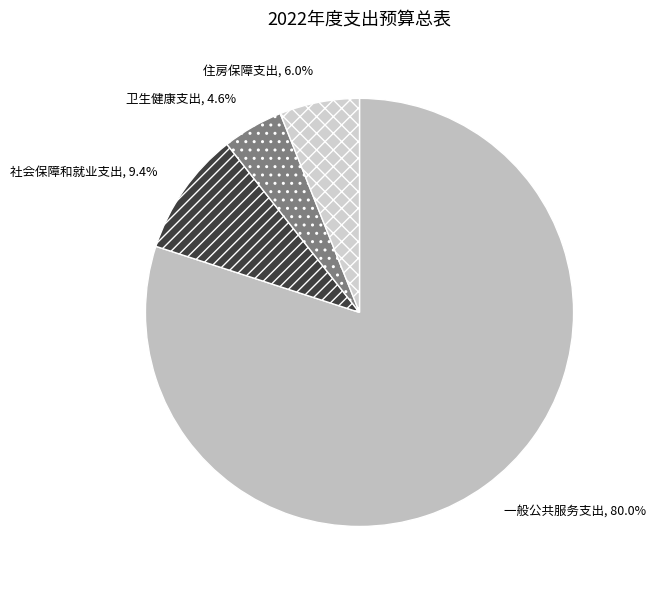

To the nearest percent, what portion does 一般公共服务支出 represent?

80%